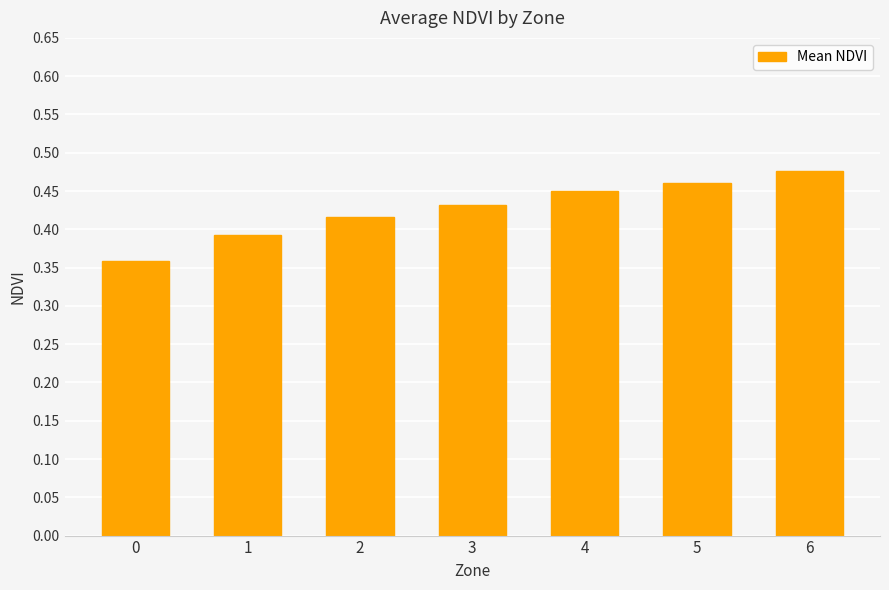

What is the sum of the values at 5 and 0?

0.8